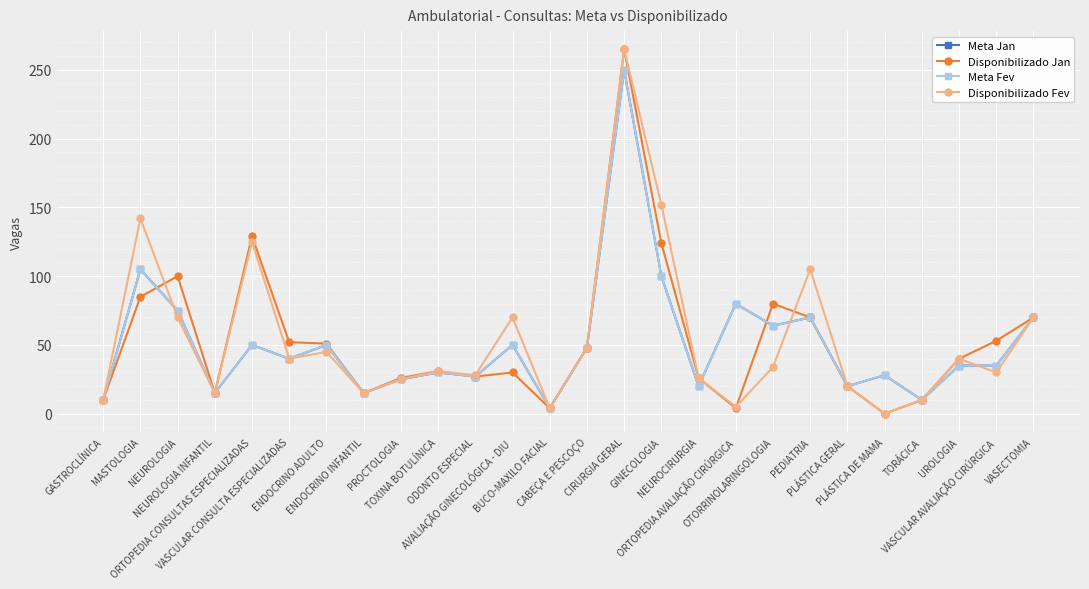

Does the chart have visible grid lines?

Yes